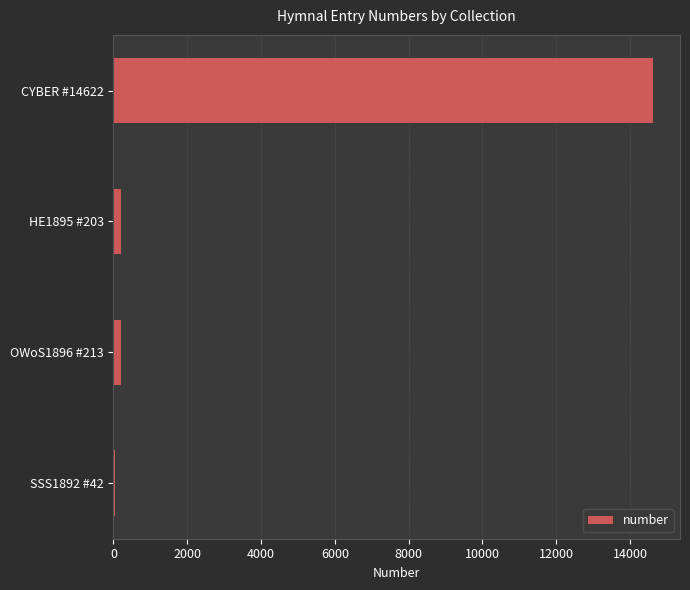

The value at CYBER #14622 is 3197. True or false?

False